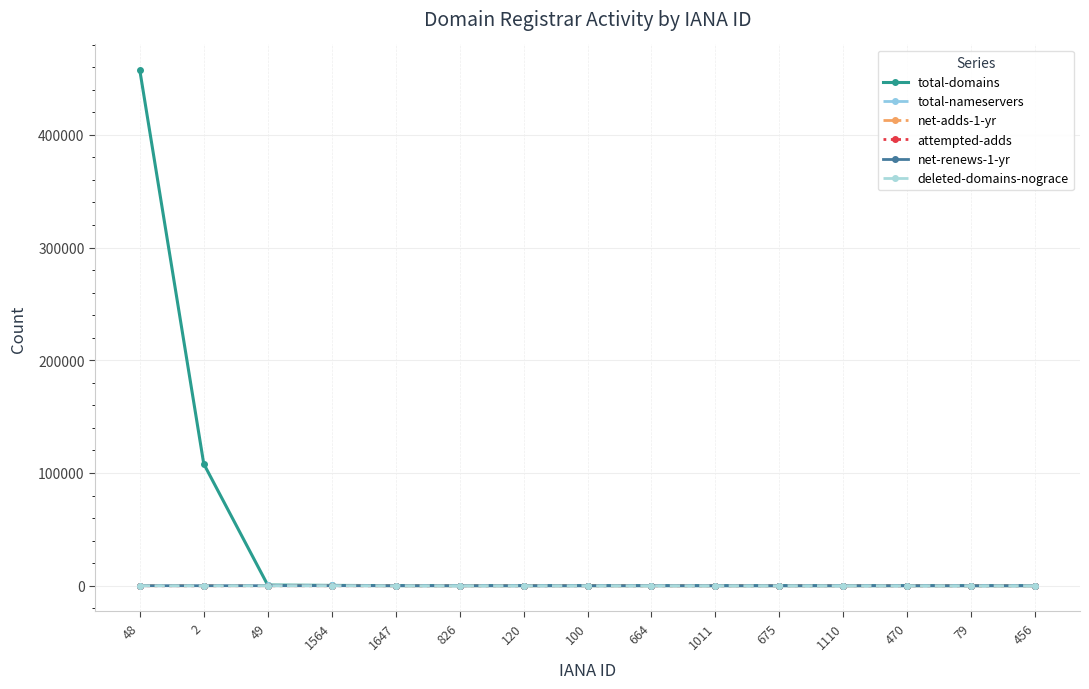

Between 675 and 1647, which is larger?

1647